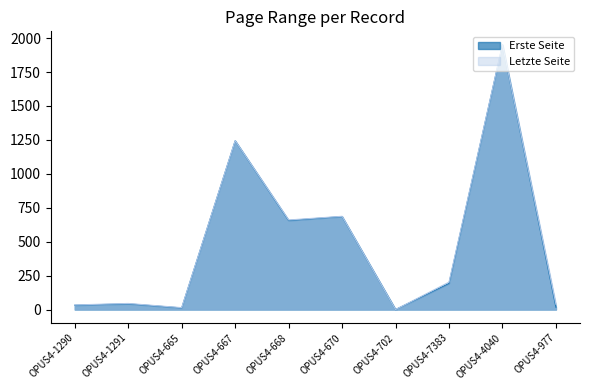

True or false: Erste Seite has more than 0 interior local peaks.

True